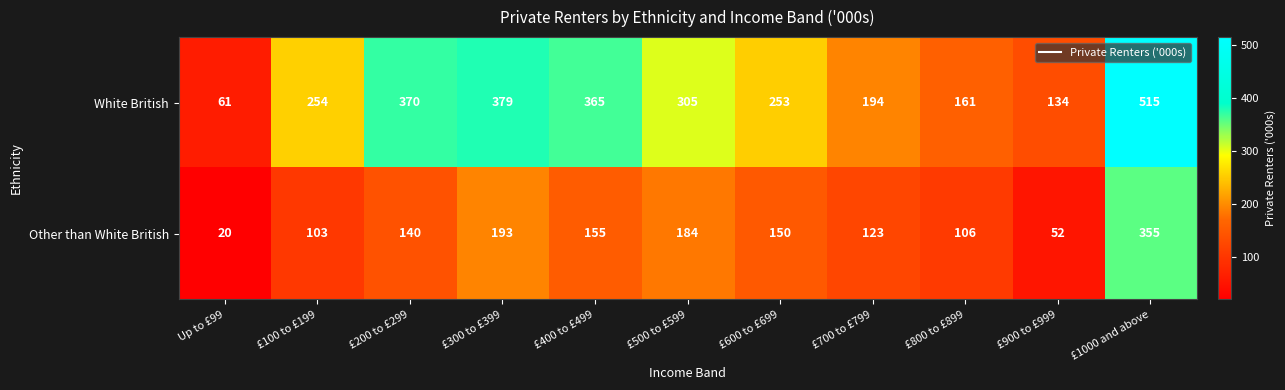

List the labels in order of White British value, smallest first.

Up to £99, £900 to £999, £800 to £899, £700 to £799, £600 to £699, £100 to £199, £500 to £599, £400 to £499, £200 to £299, £300 to £399, £1000 and above